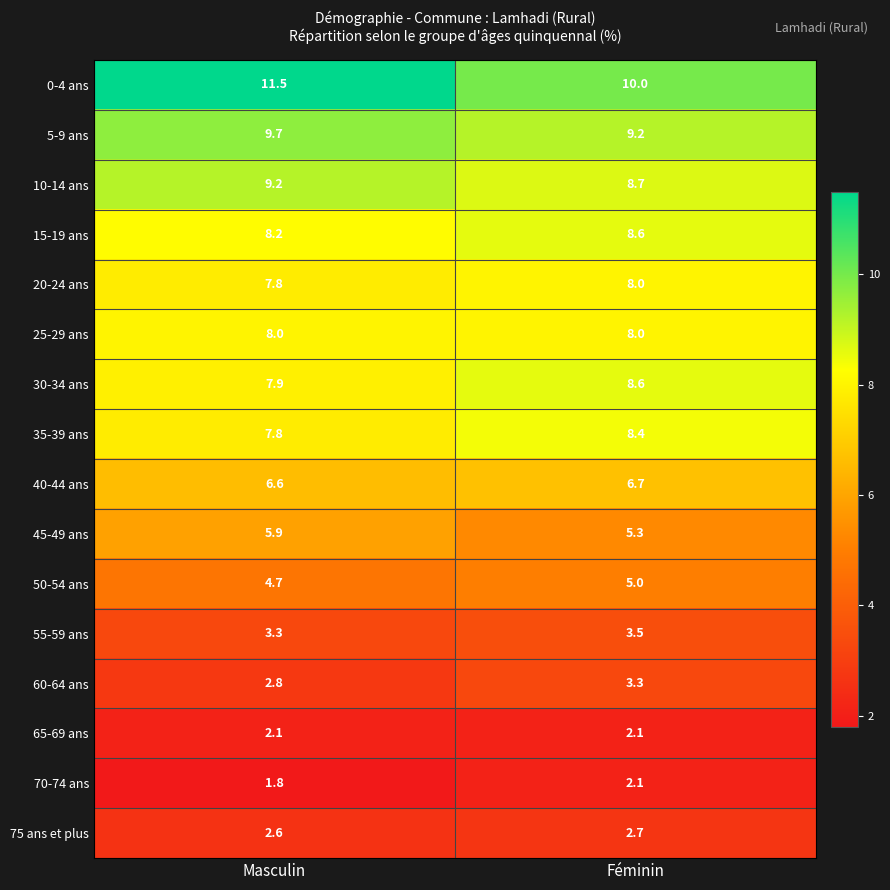

Rank the categories by 10-14 ans value from lowest to highest.

Féminin, Masculin